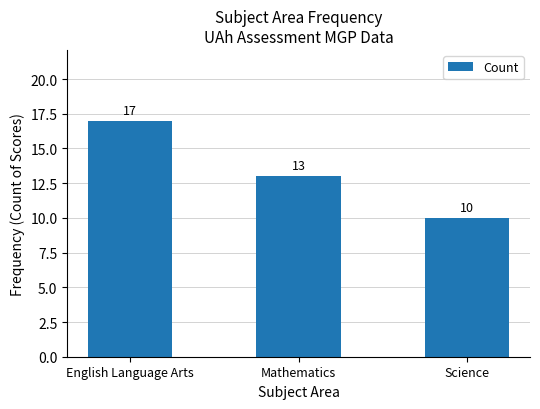

What is the ratio of the value at English Language Arts to the value at Mathematics?

1.3